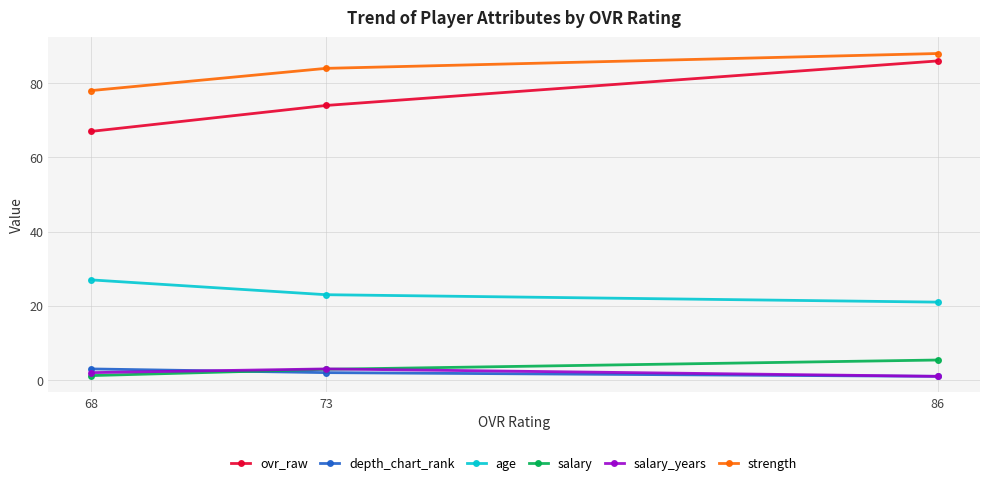

What is the sum of the ovr_raw values at 68 and 86?

153.0